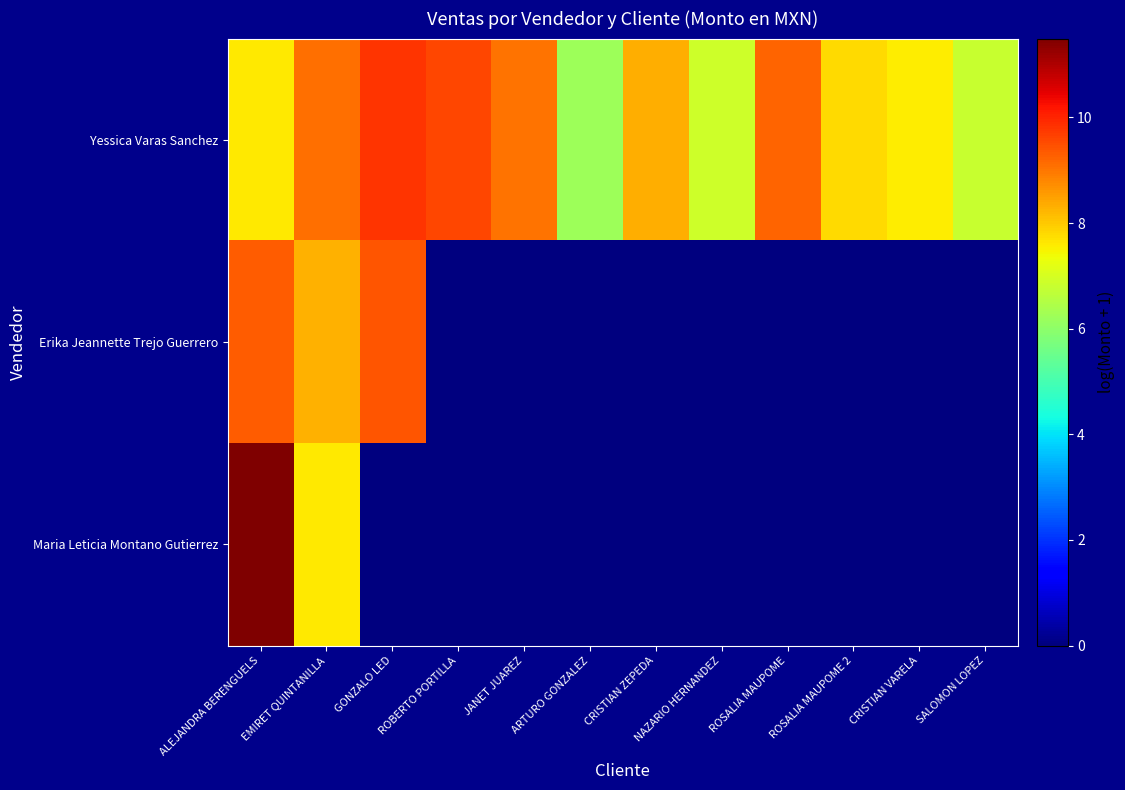

Count the number of data series in this chart.

3